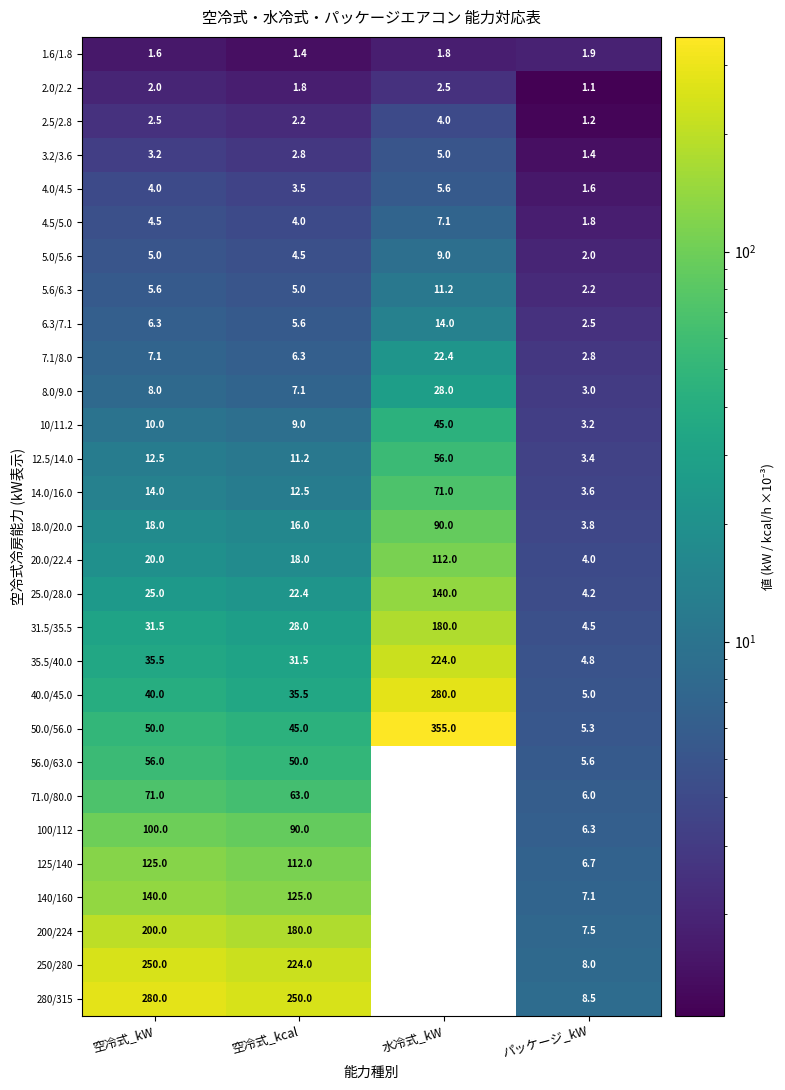

What is the difference between the maximum and minimum values in the 14.0/16.0 series?

67.4